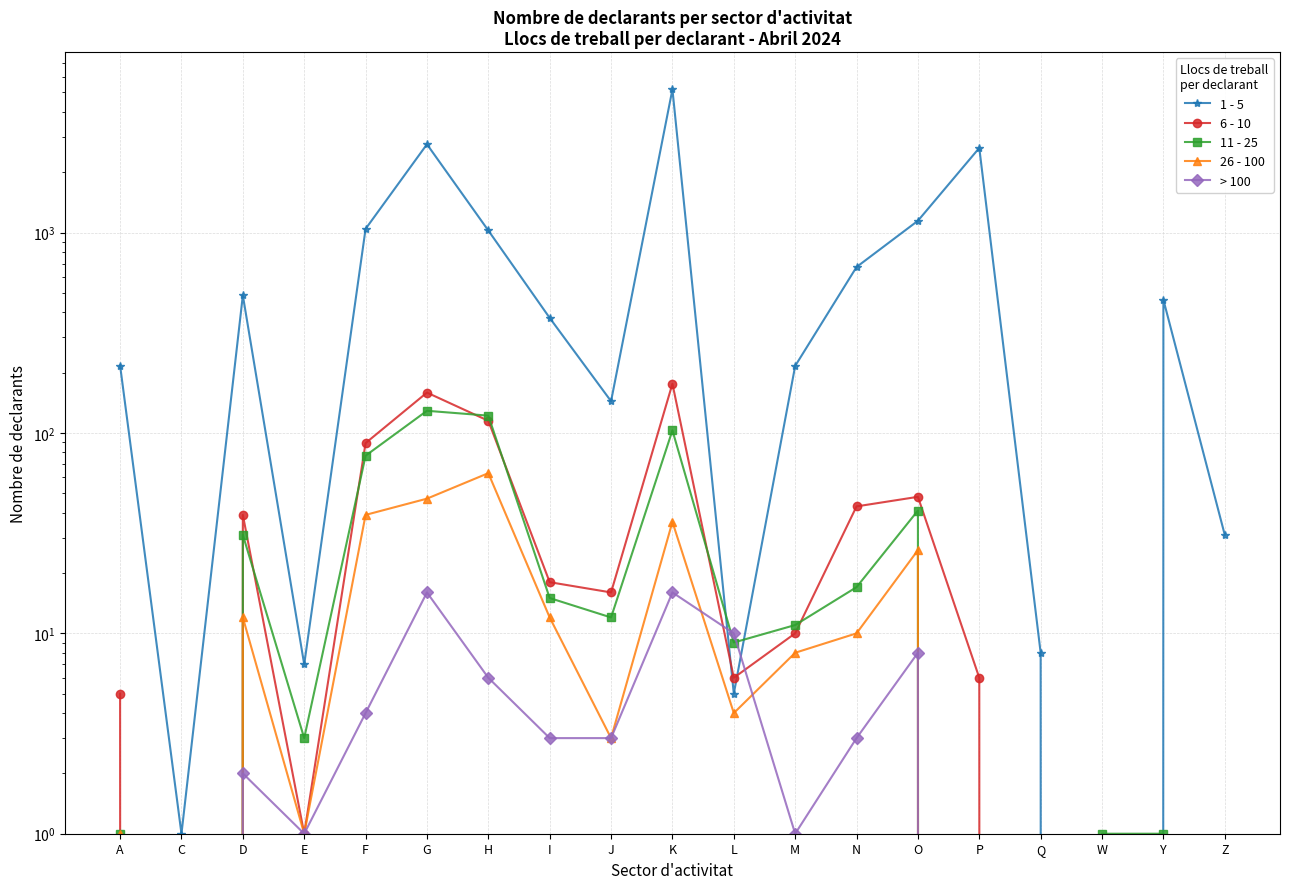

What are all the series names shown in the legend?

1 - 5, 6 - 10, 11 - 25, 26 - 100, > 100